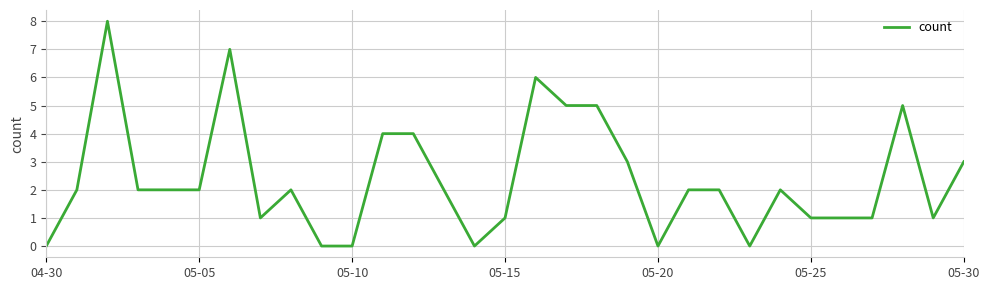

Does the chart have visible grid lines?

Yes